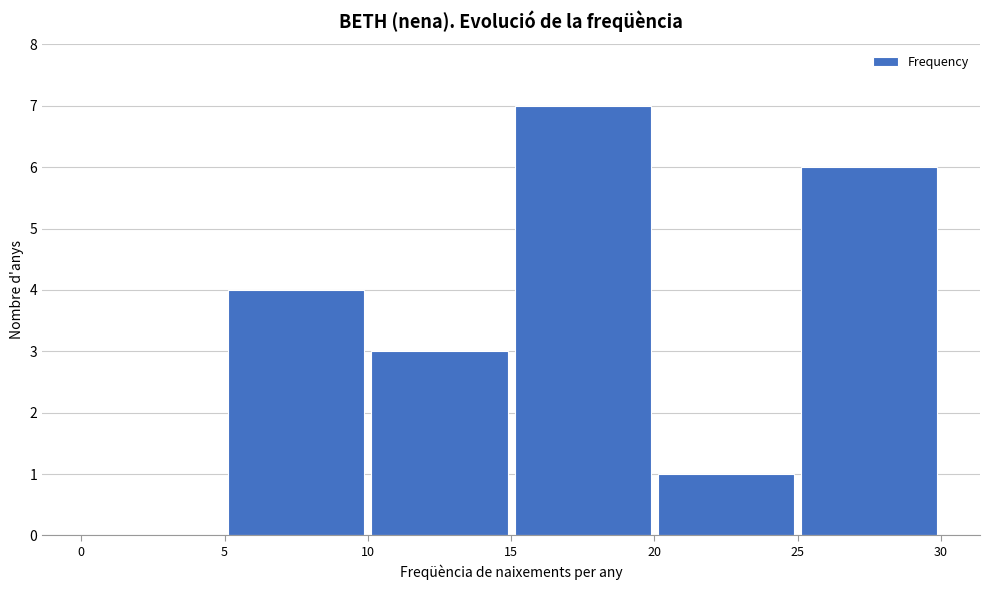

How tall is the bar that spans 25 to 30 on the x-axis? The values are not printed on the chart, so give them approximately, as read against the axis.

6